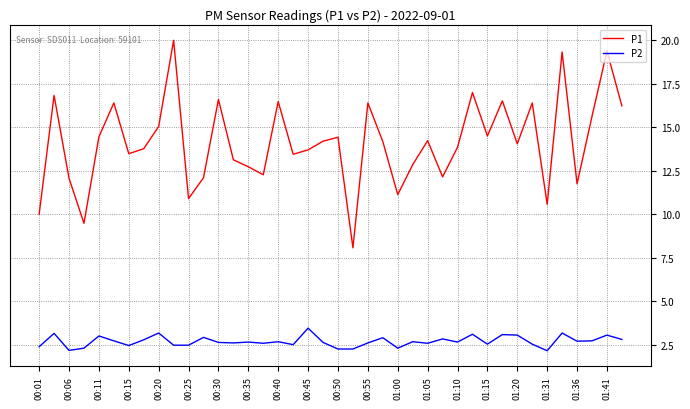

Does the chart display data point markers on the line(s)?

No